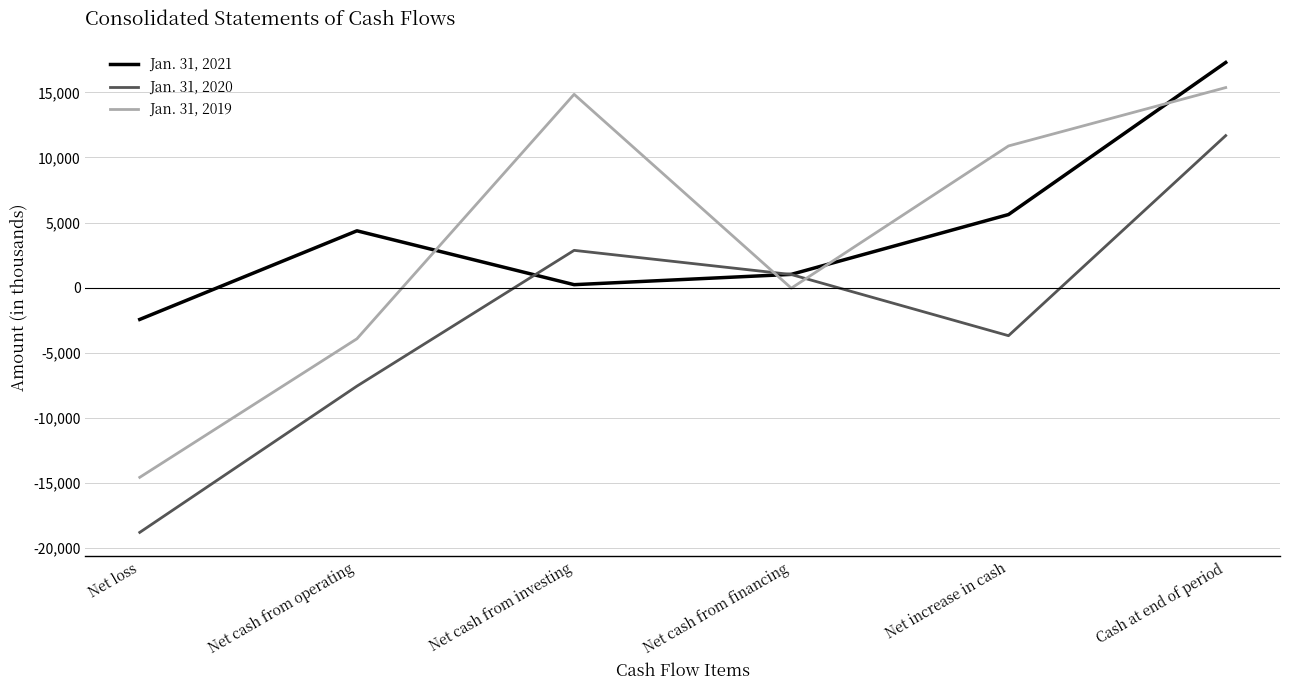

Rank the categories by Jan. 31, 2020 value from highest to lowest.

Cash at end of period, Net cash from investing, Net cash from financing, Net increase in cash, Net cash from operating, Net loss